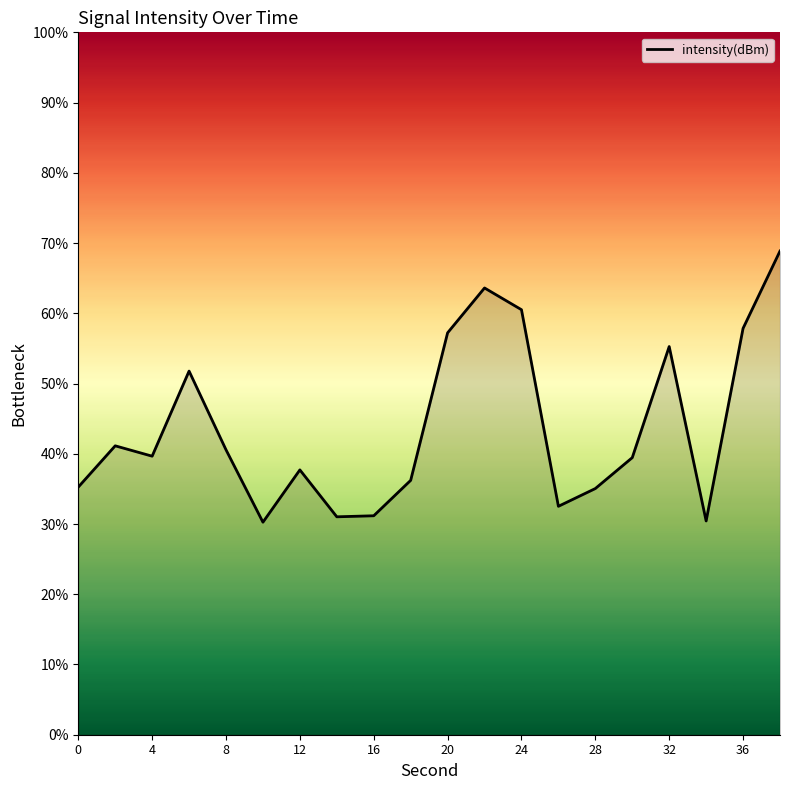

What is the difference between the maximum and minimum values?

38.6